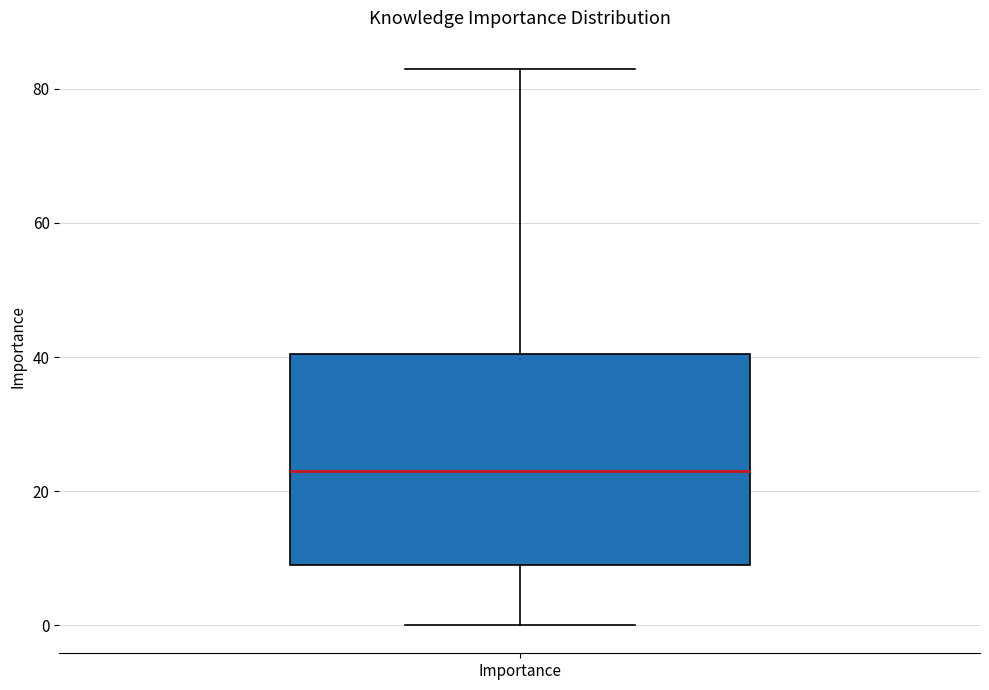

Read this box plot against the y-axis: the position of the median line, the range covered by the box, and the ends of both whiskers. The values are not printed on the chart, so give them approximately, as read against the axis.

median 24, box 10 to 40, whiskers 0 to 84